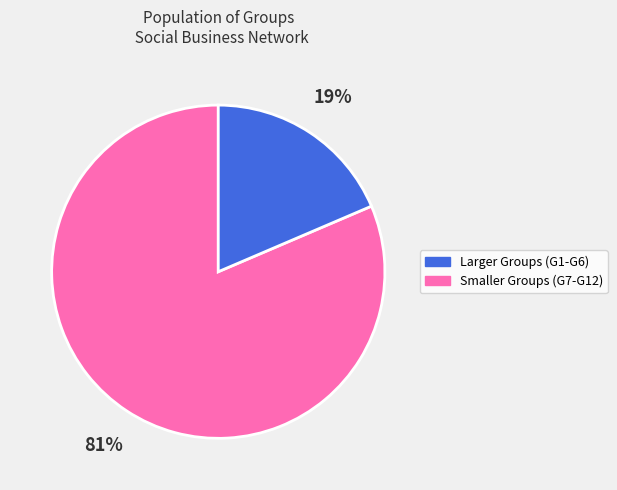

Does any single category account for the majority?

Yes